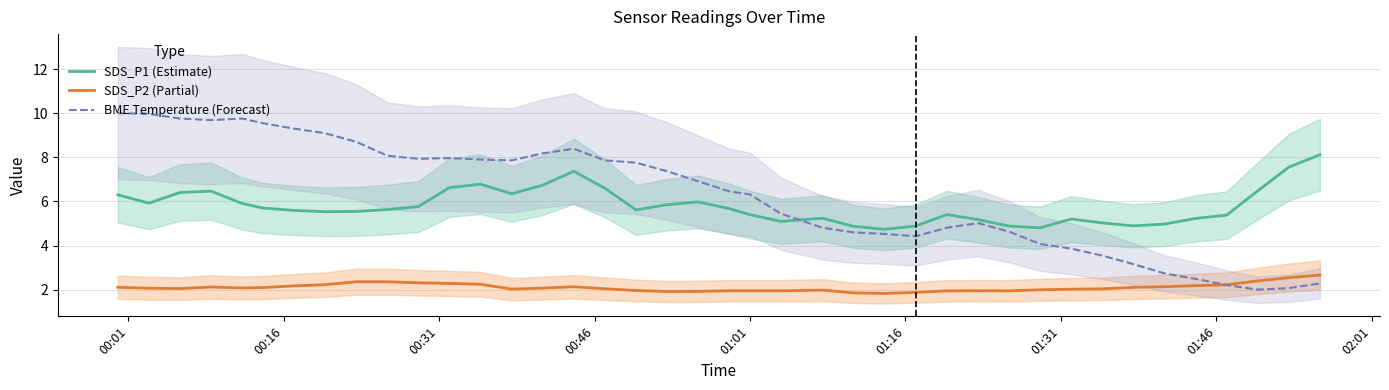

True or false: SDS_P2 (Partial) and SDS_P1 (Estimate) intersect in this chart.

False